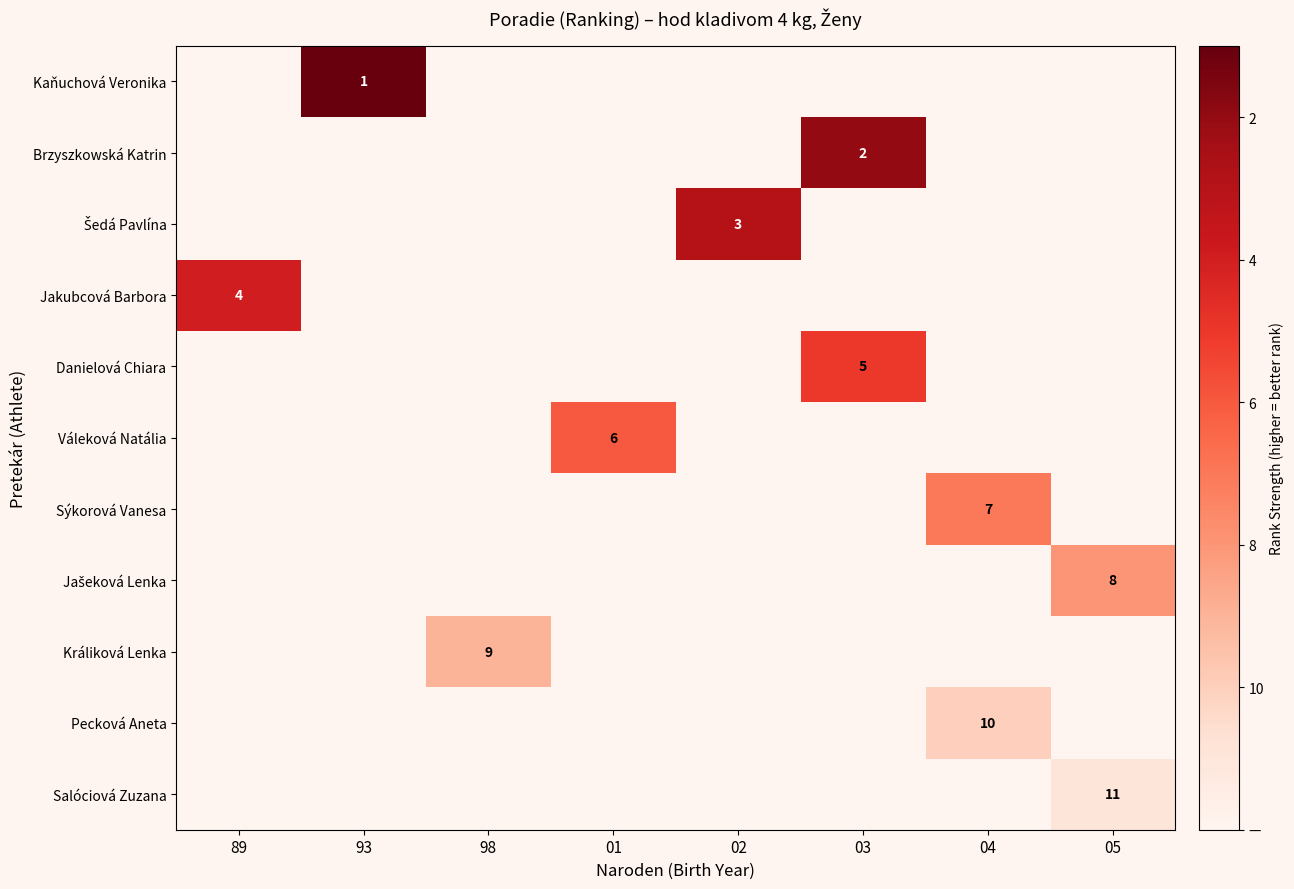

At which category does the chart reach its minimum across all series?

89